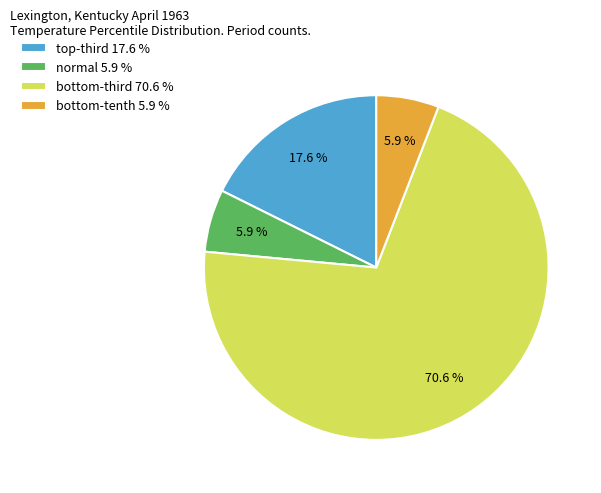

To the nearest percent, what is the average slice percentage?

25%